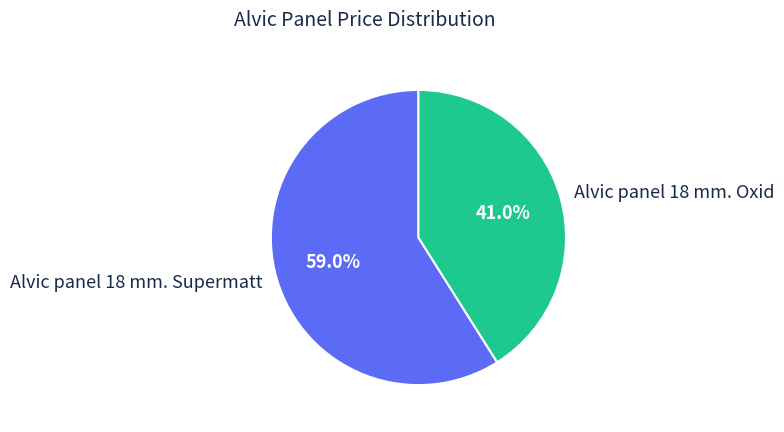

Which has a higher value, Alvic panel 18 mm. Oxid or Alvic panel 18 mm. Supermatt?

Alvic panel 18 mm. Supermatt